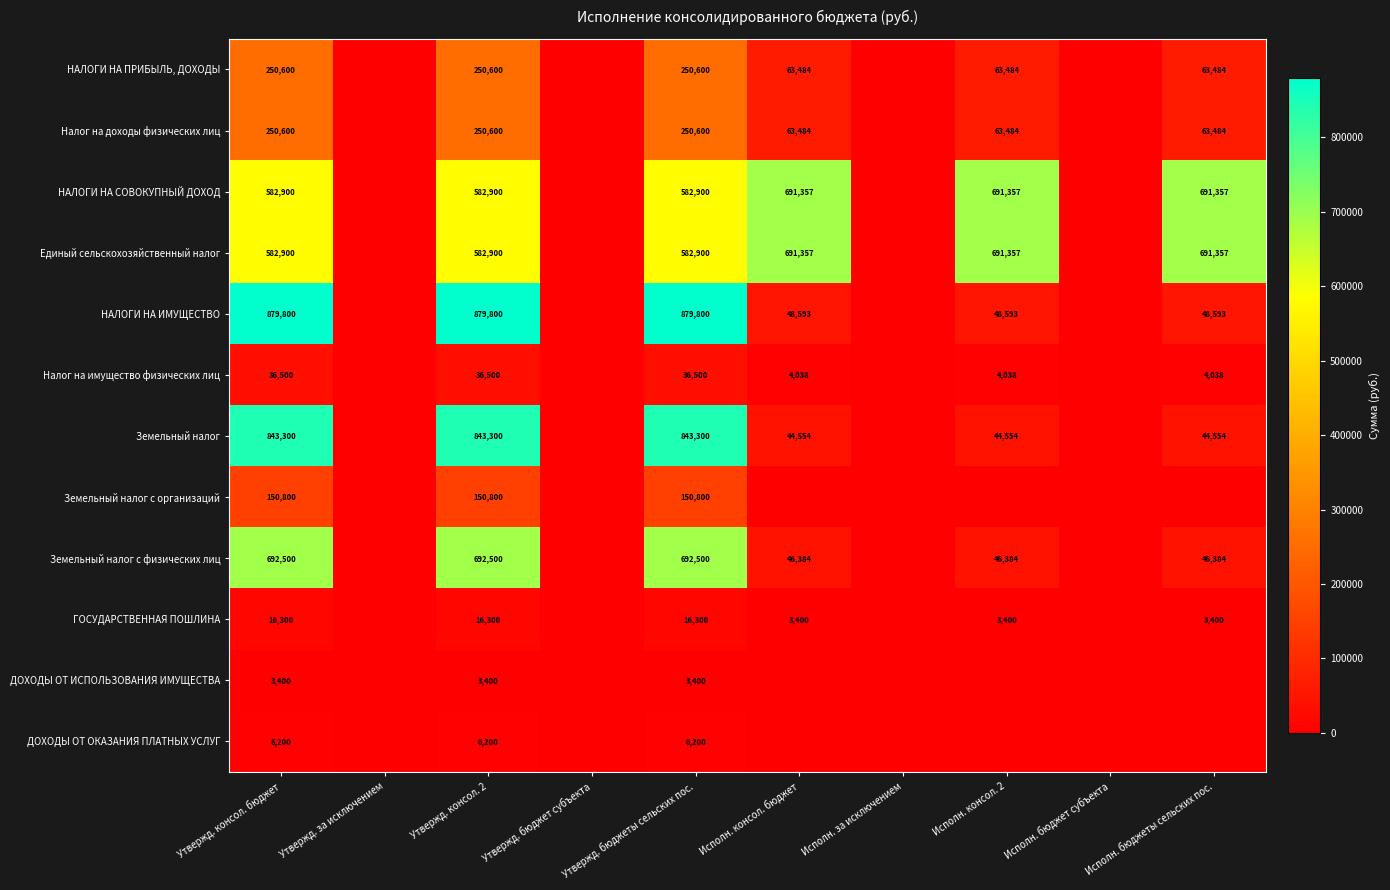

Which label corresponds to the largest value in the chart?

Утвержд. консол. бюджет